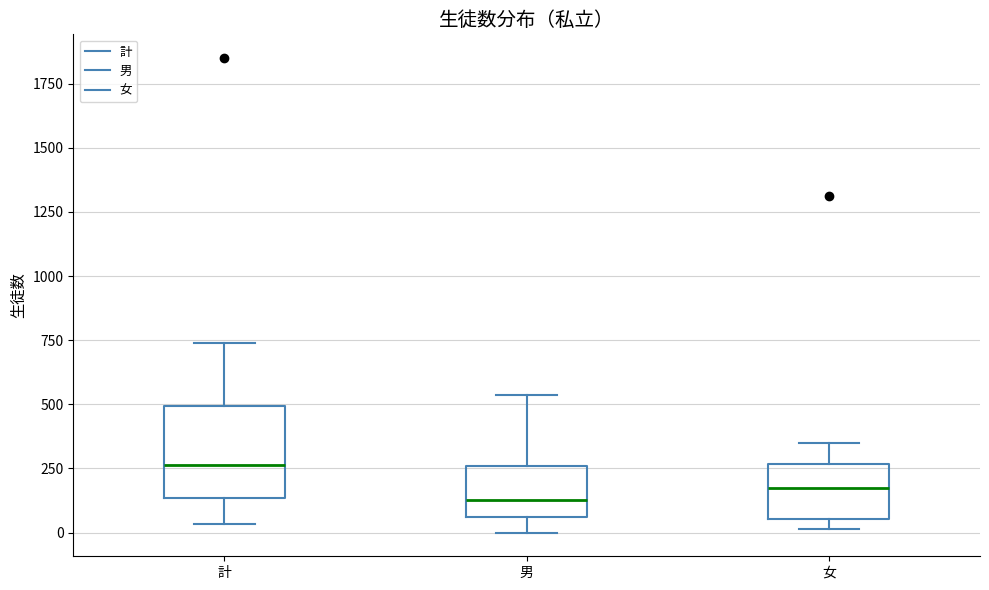

Which box is the tallest, from its lower edge to its upper edge?

計